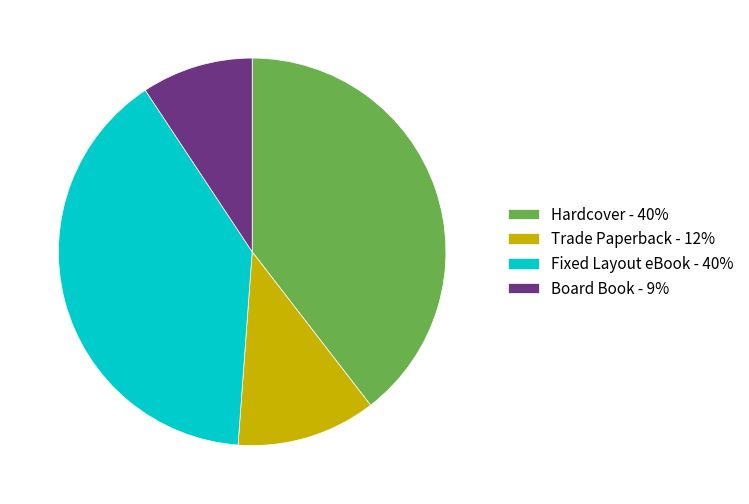

Do Fixed Layout eBook - 40% and Board Book - 9% together represent more than half of the pie?

No